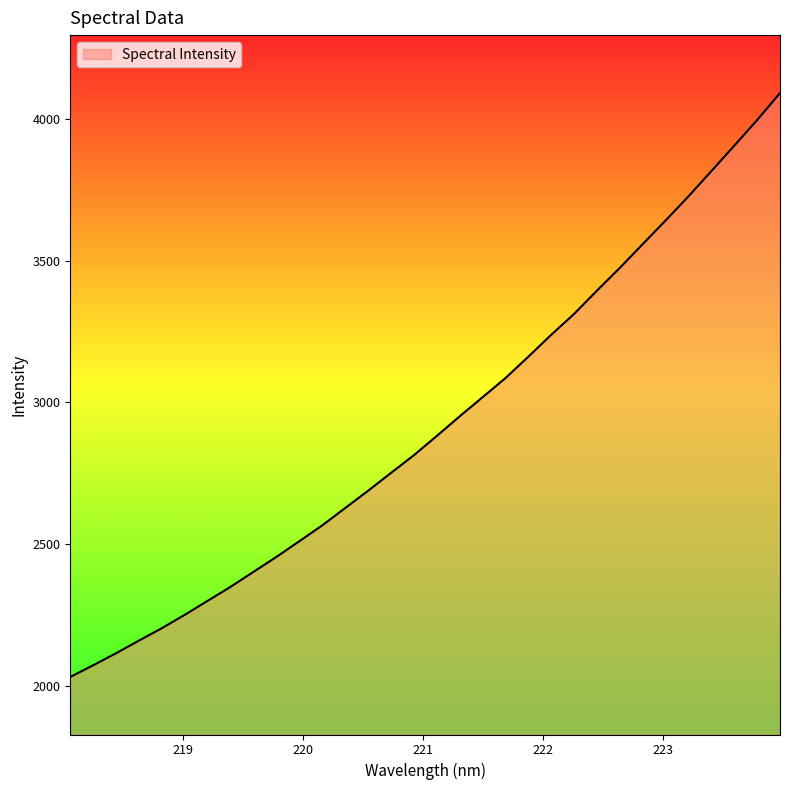

True or false: there are more than 2 points higher than both neighbors.

False